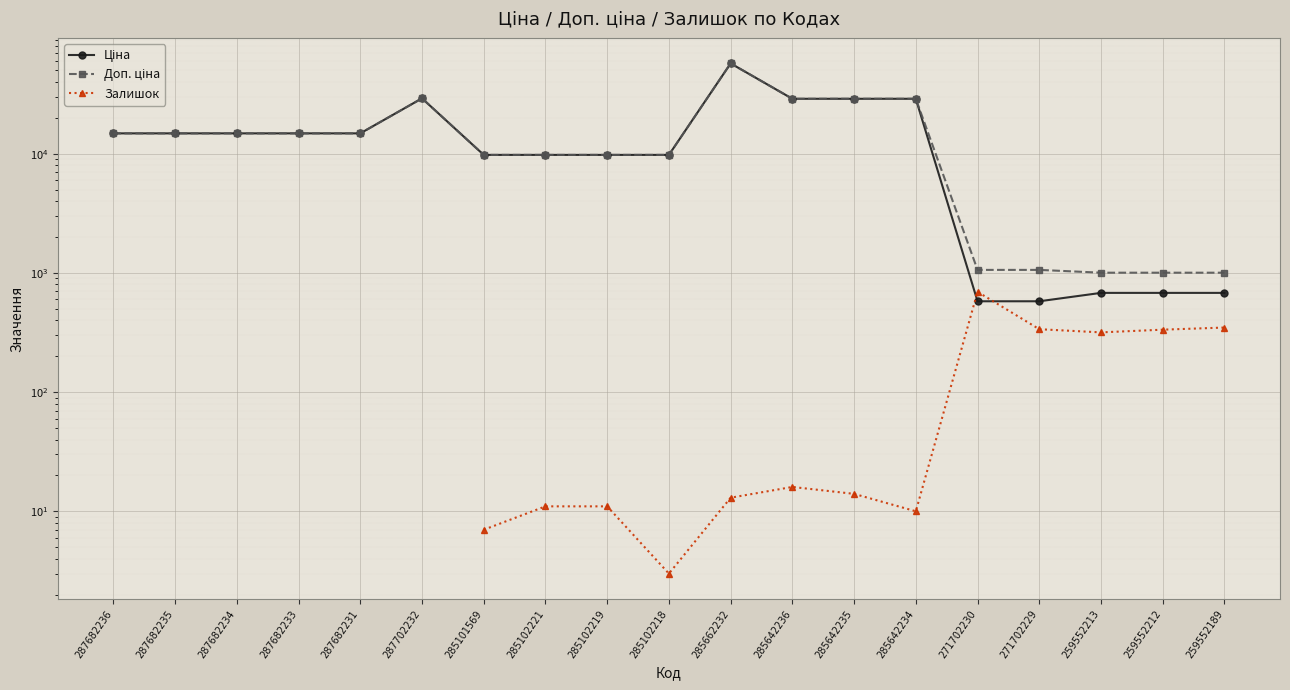

Is the value of Доп. ціна at 287682234 greater than the value of Залишок at 285642234?

Yes